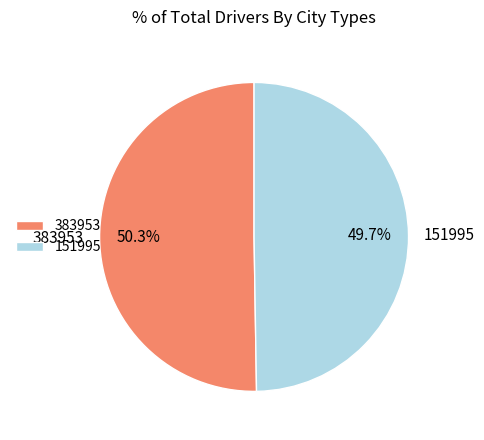

How many slices are in this pie chart?

2